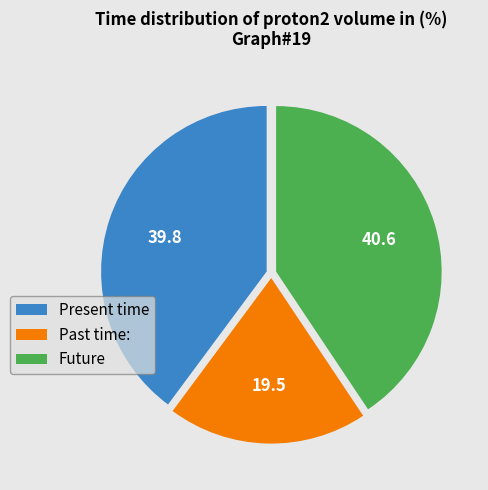

Which slice is the smallest?

Past time: